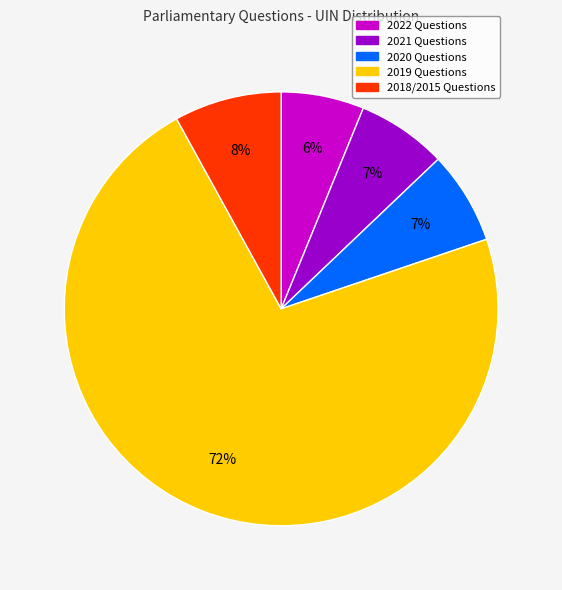

Is there a majority slice in this chart?

Yes